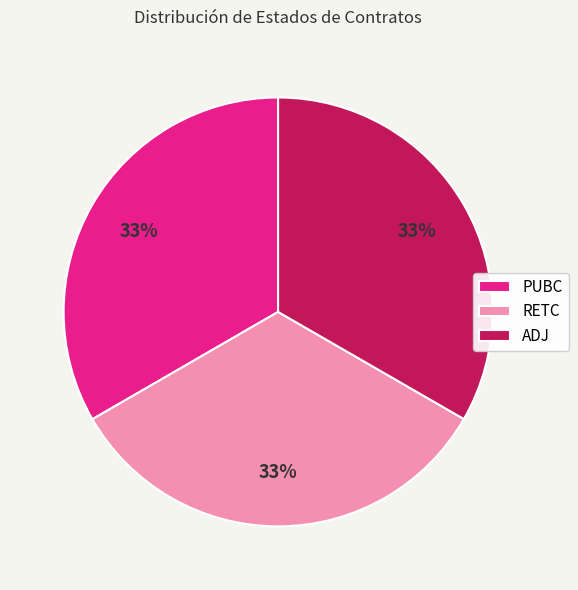

Approximately how many times larger is the value at RETC compared to ADJ?

1.0